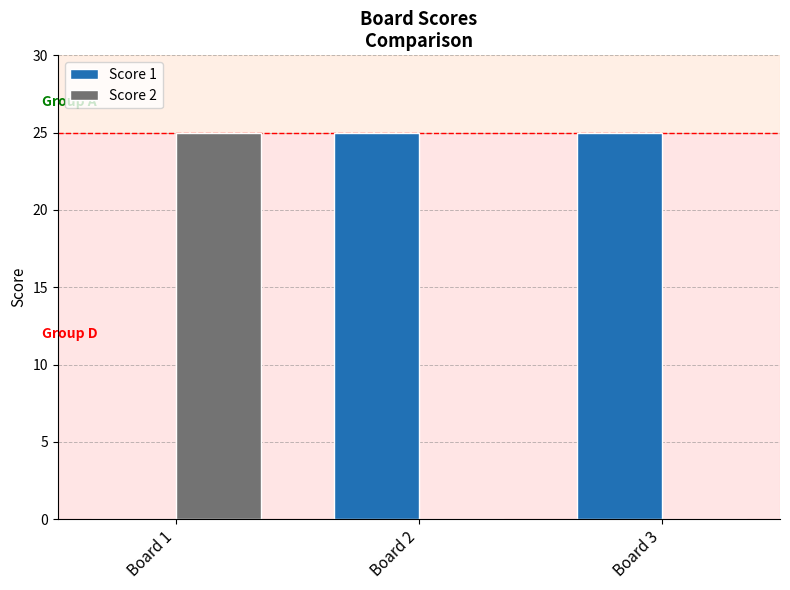

True or false: Score 2 has a value of 13 at Board 3.

False